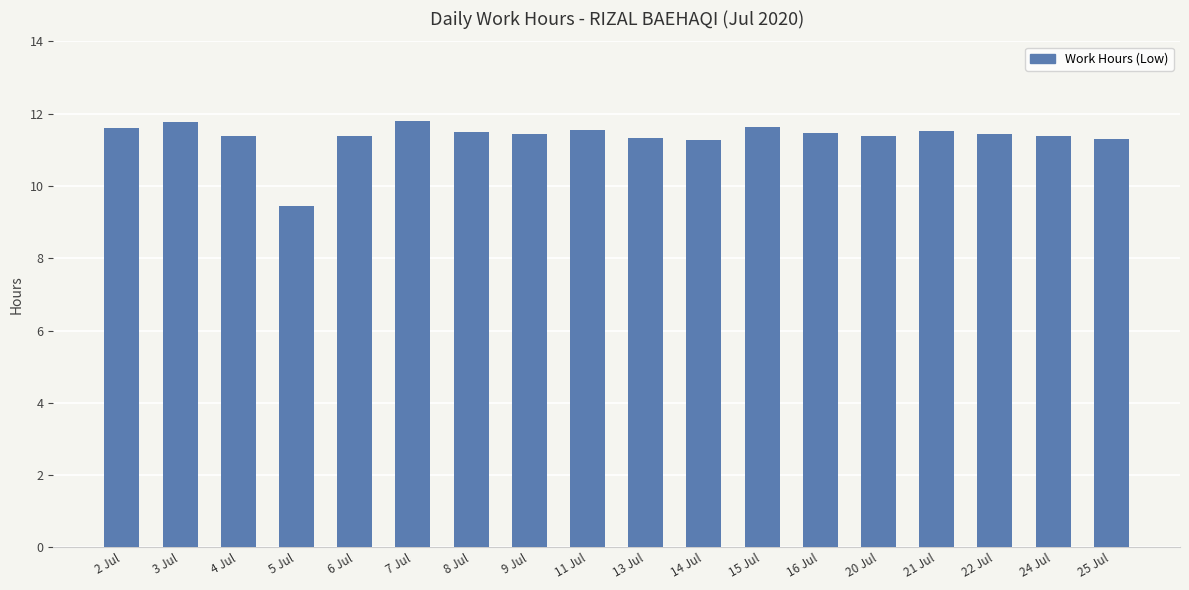

What is the label of the 15th bar from the right?

5 Jul